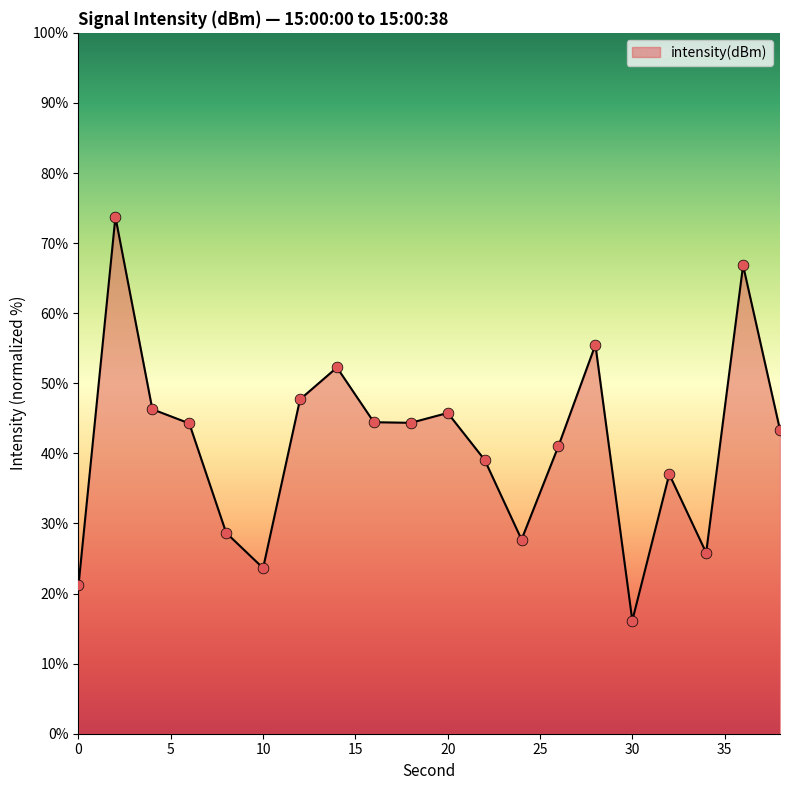

What is the maximum value shown in the chart?

73.7